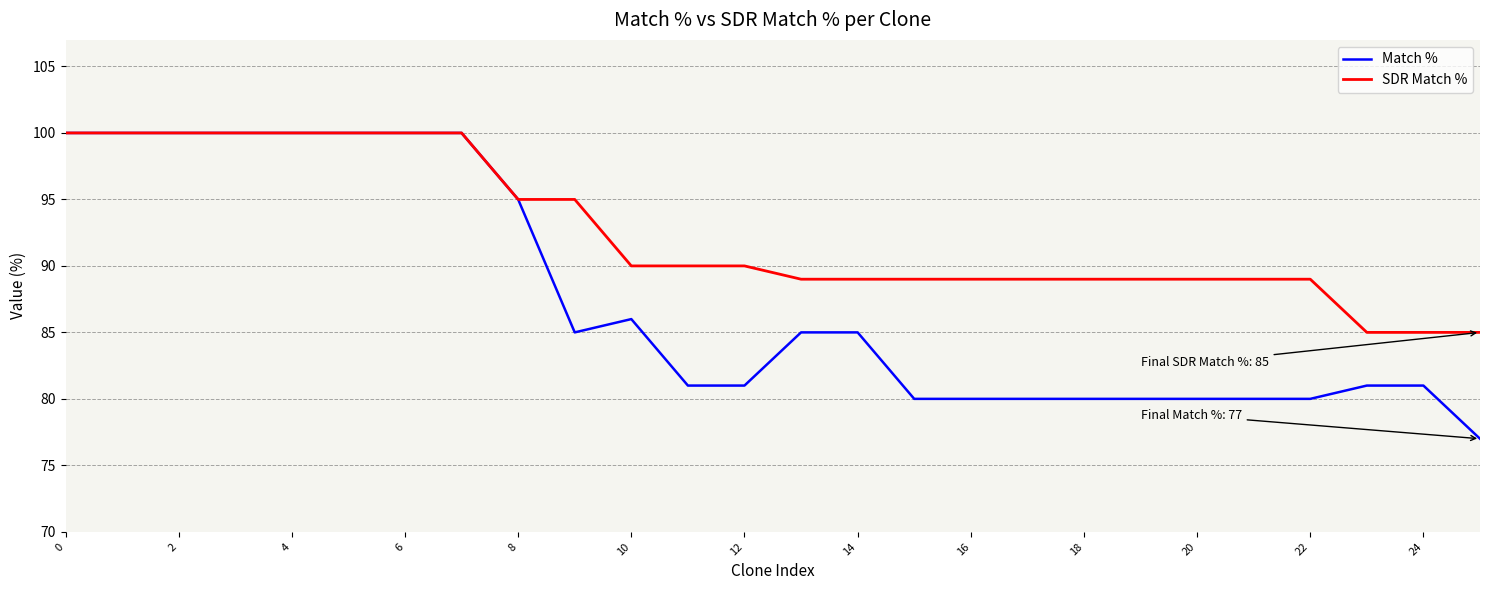

Which series has the widest spread of values?

Match %